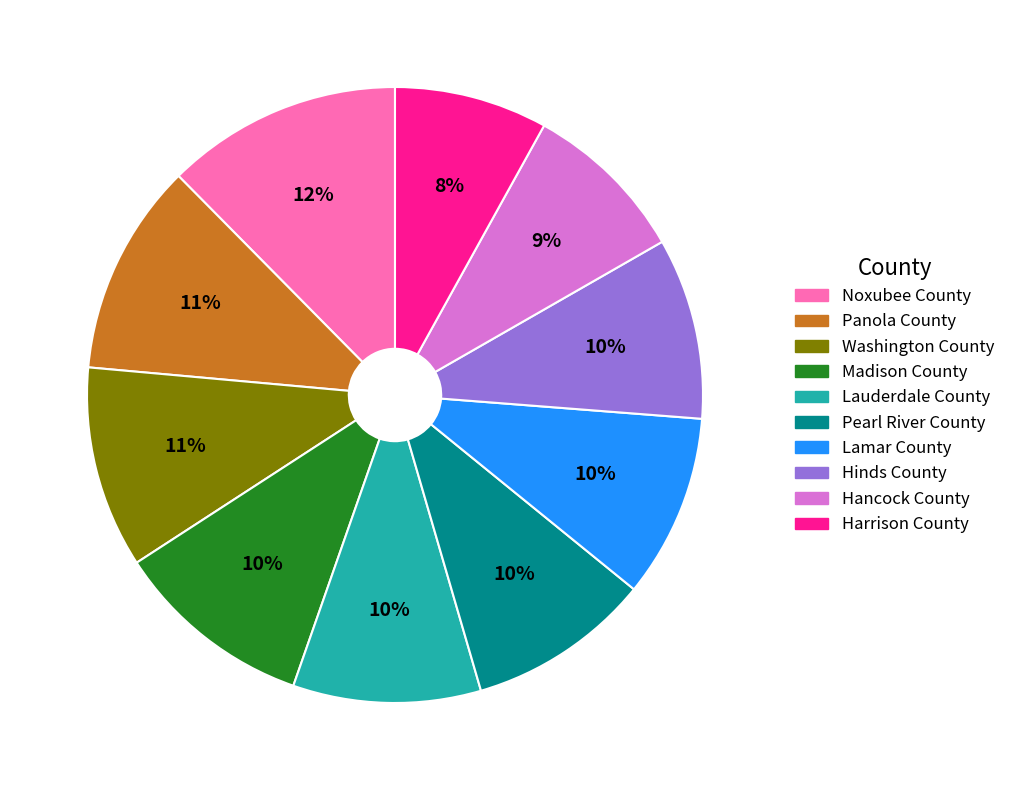

Which slice is the smallest?

Harrison County